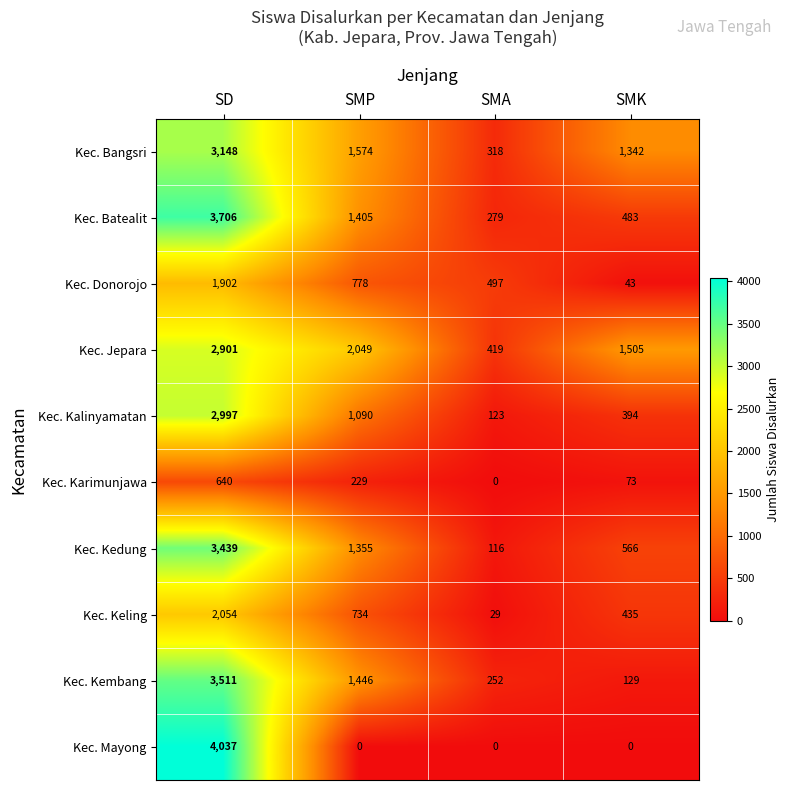

At which category is the sum across all series the highest?

SD